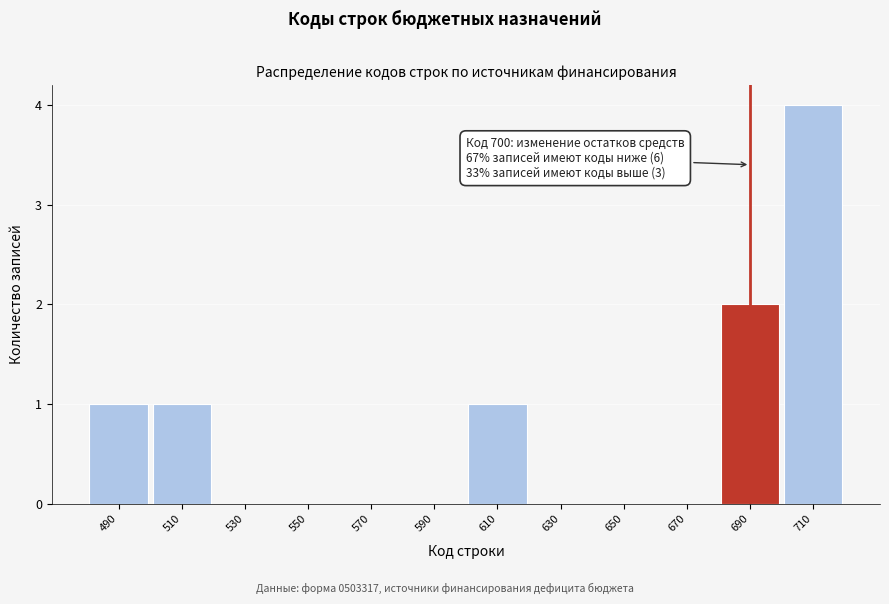

Reading left to right, extract all data points from this chart.

490=1	510=1	530=0	550=0	570=0	590=0	610=1	630=0	650=0	670=0	690=2	710=4